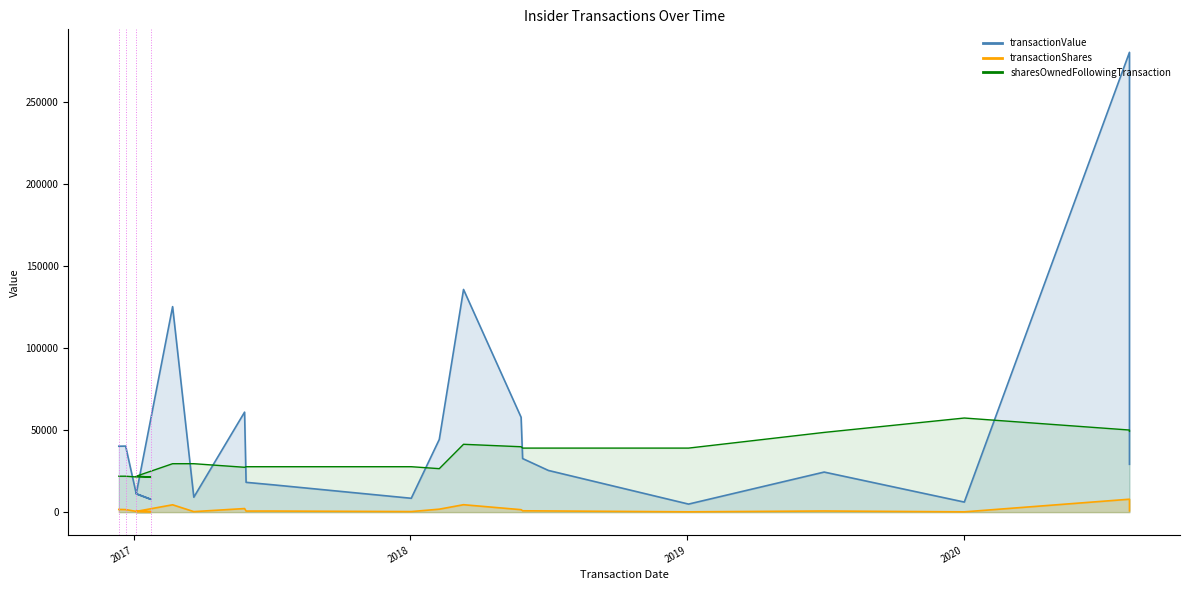

True or false: transactionValue and sharesOwnedFollowingTransaction intersect in this chart.

True